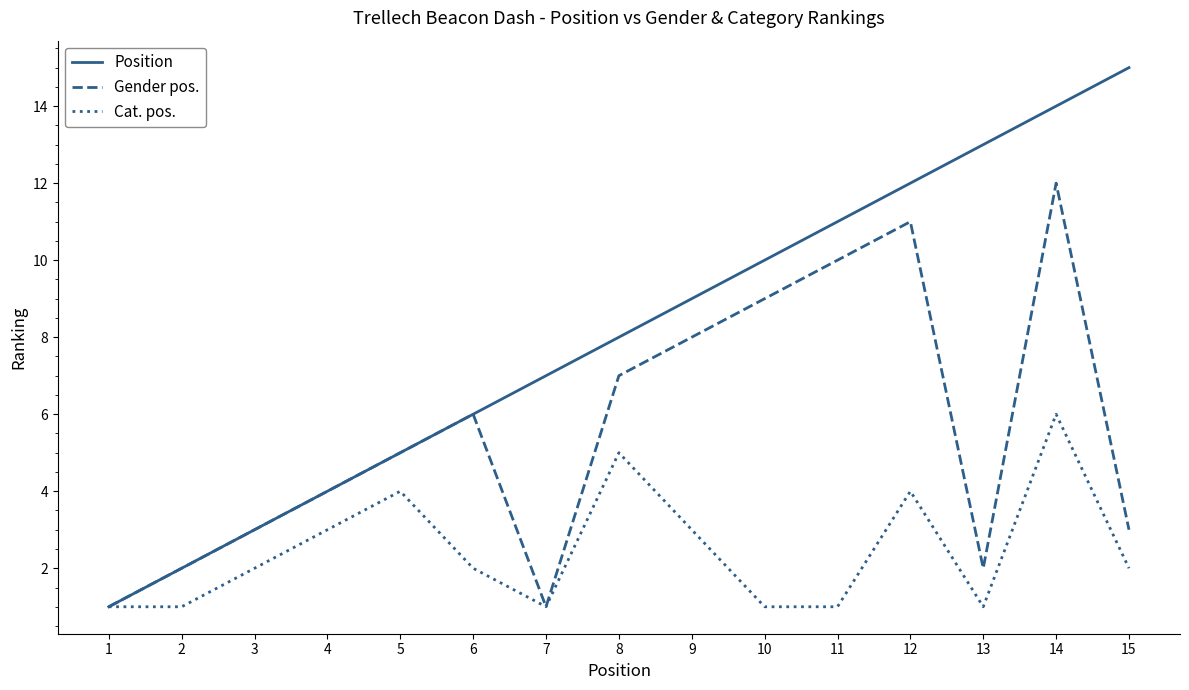

Reading left to right, what are all the values shown in this chart?

Position: 1=1	2=2	3=3	4=4	5=5	6=6	7=7	8=8	9=9	10=10	11=11	12=12	13=13	14=14	15=15
Gender pos.: 1=1	2=2	3=3	4=4	5=5	6=6	7=1	8=7	9=8	10=9	11=10	12=11	13=2	14=12	15=3
Cat. pos.: 1=1	2=1	3=2	4=3	5=4	6=2	7=1	8=5	9=3	10=1	11=1	12=4	13=1	14=6	15=2